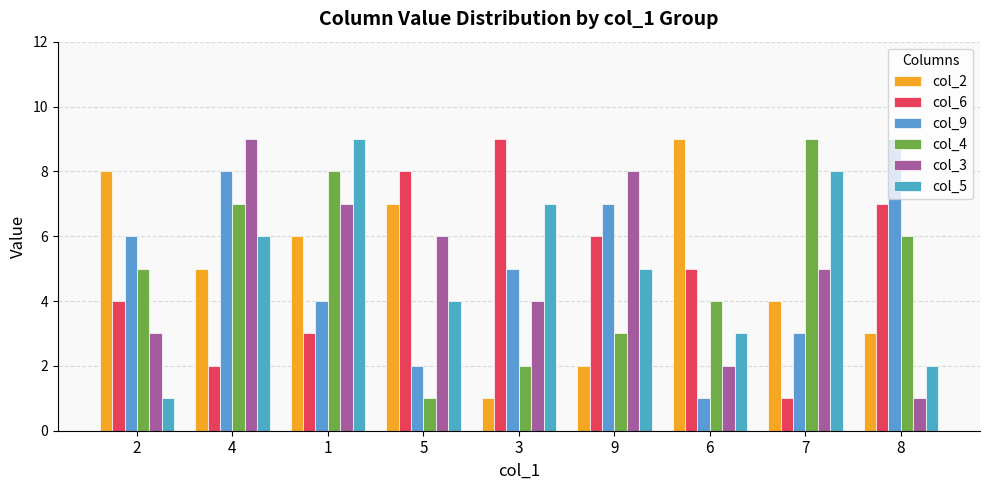

Which series has the largest range (max minus min)?

col_2